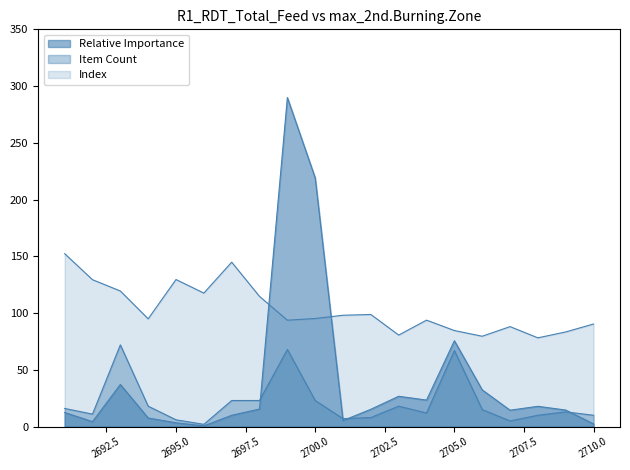

What is the difference between the Index values at 2696 and 2697?

27.2